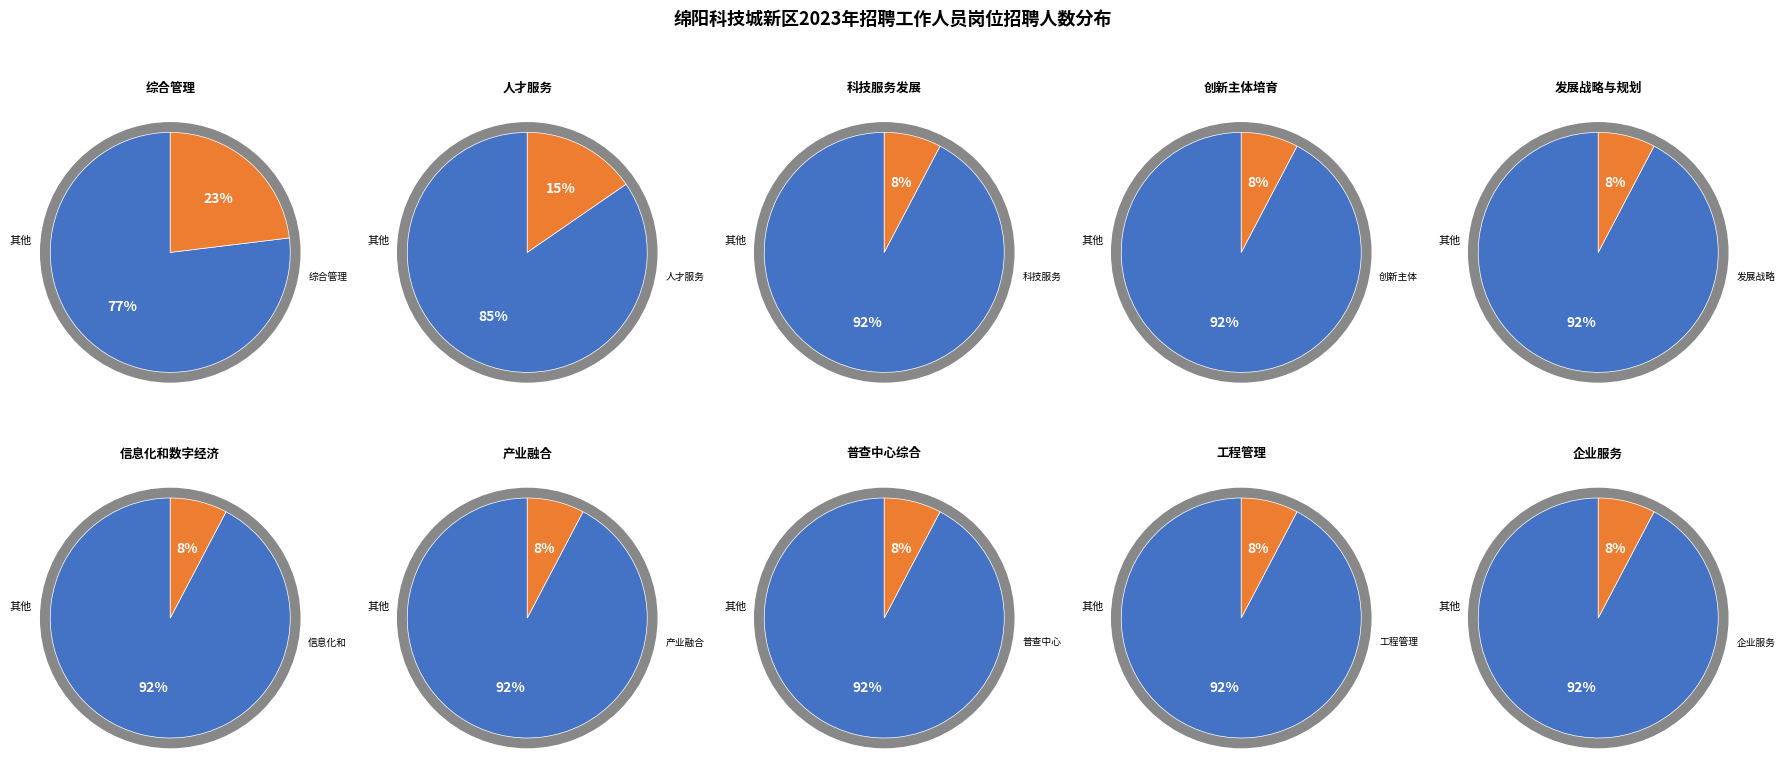

The 创新主体培育 slice represents 8% of the pie. True or false?

True